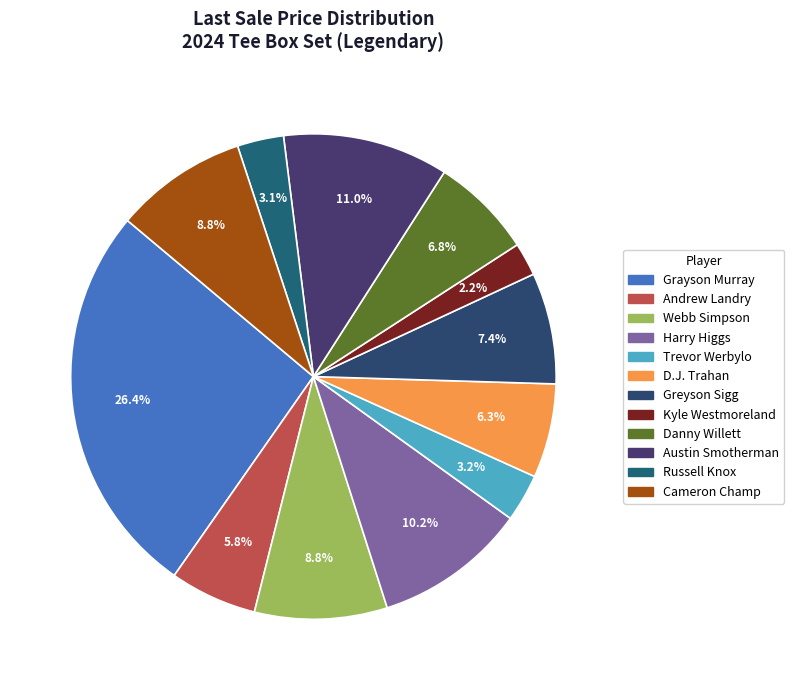

What is the ratio of the value at Webb Simpson to the value at D.J. Trahan?

1.4